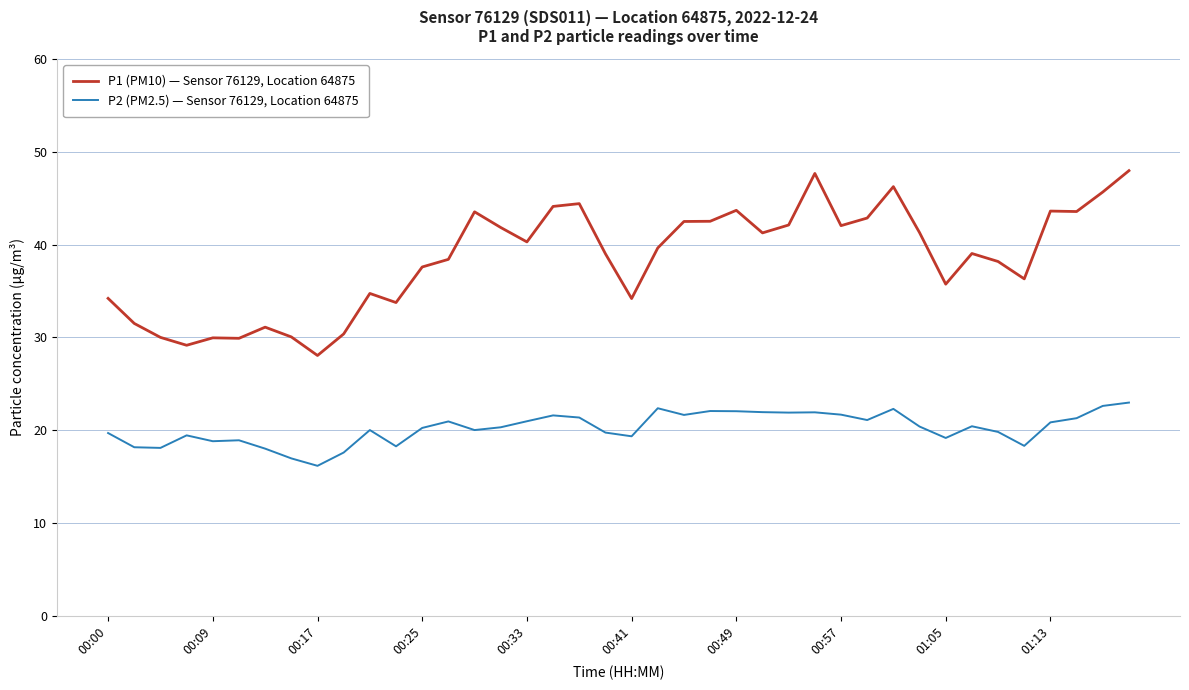

At how many categories does at least one series exceed 25?

40